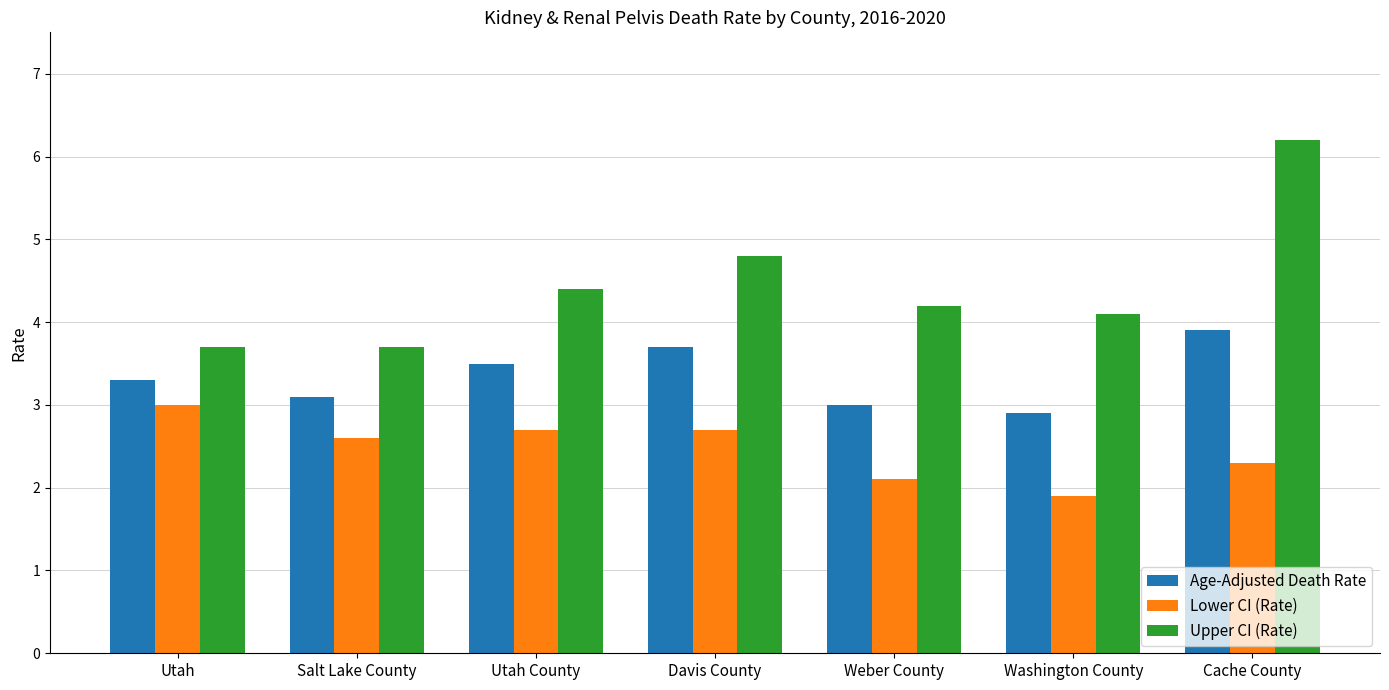

Which category has the lowest value in the Lower CI (Rate) series?

Washington County